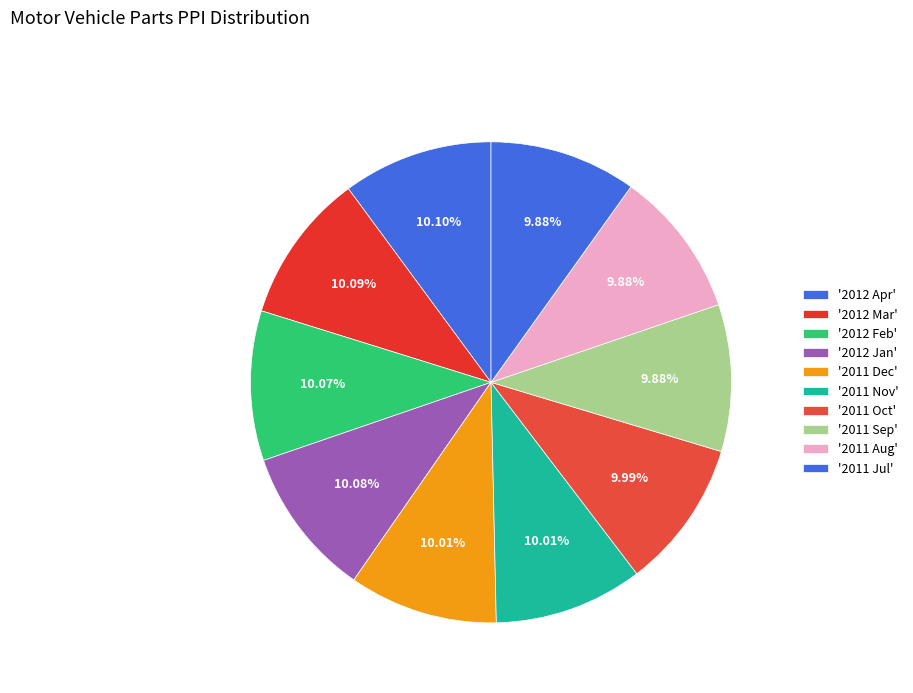

Count the number of slices in the pie.

10